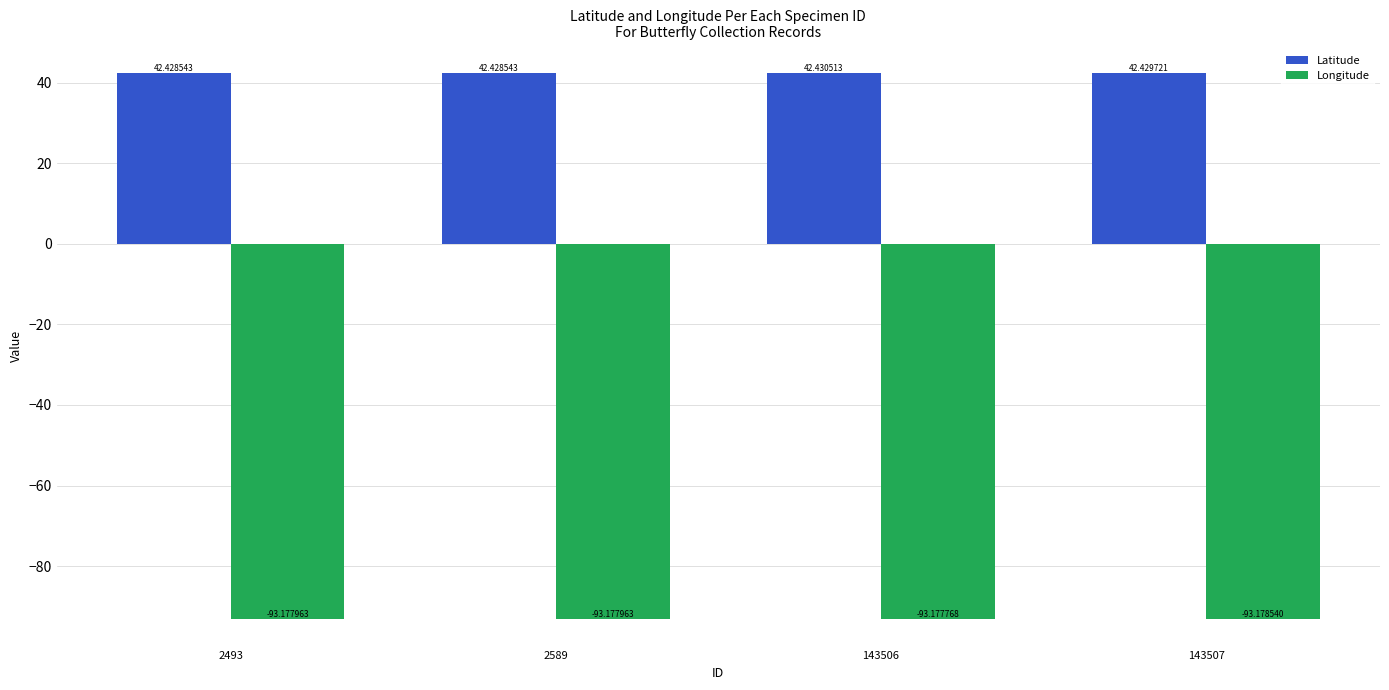

Which series has the widest spread of values?

Latitude